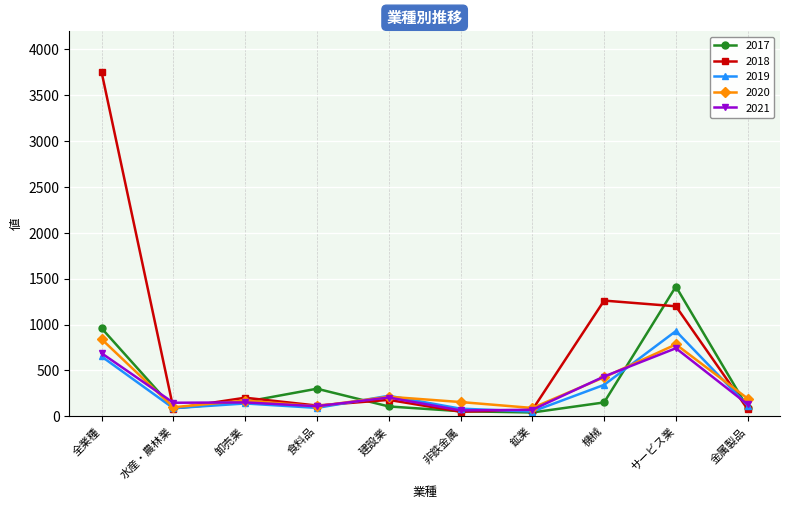

What is the spread (max minus min) of values at 卸売業?

62.8